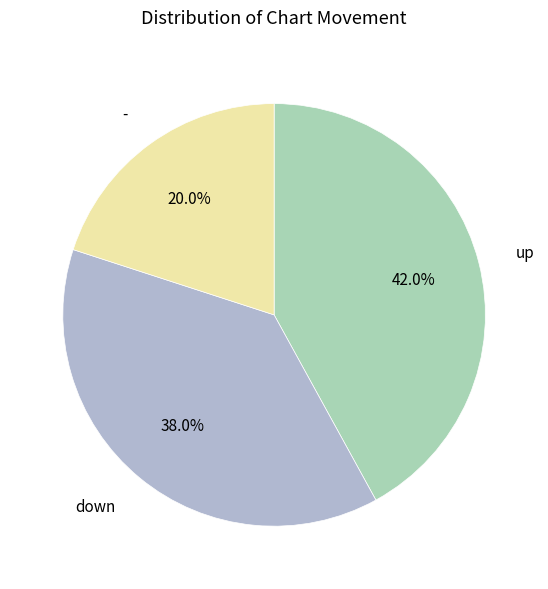

How many segments does this pie chart have?

3